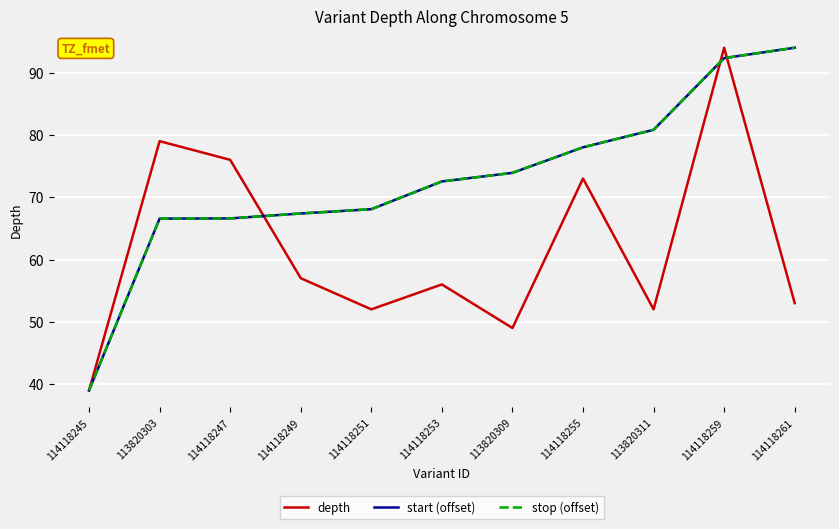

Which category has the highest value in the depth series?

114118259